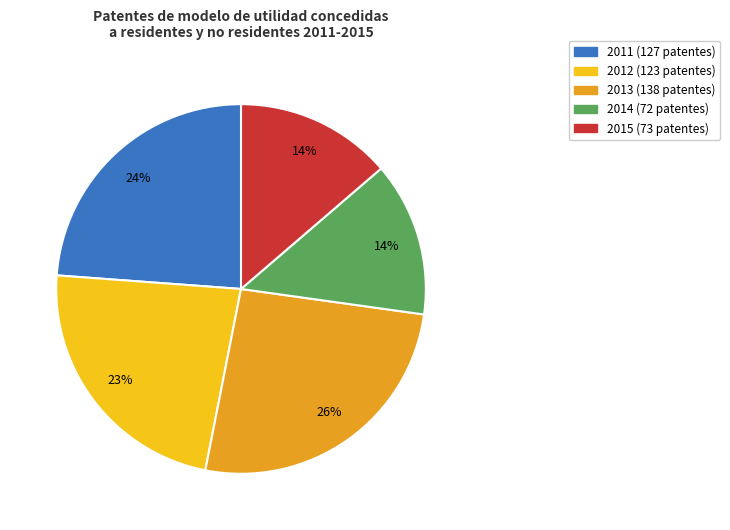

True or false: 2013 accounts for 34% of the total.

False